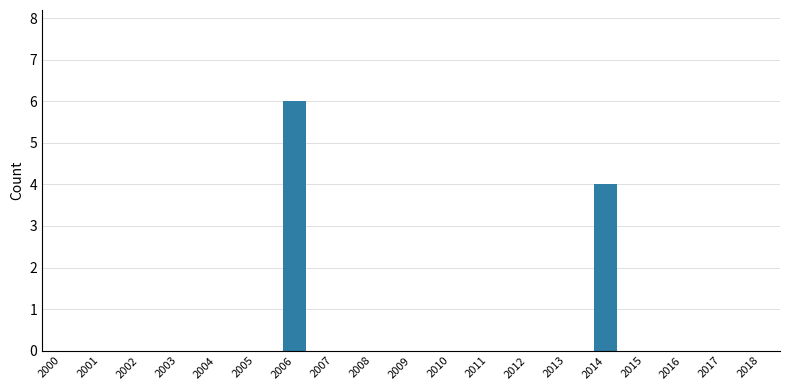

How many categories are shown in the chart?

19